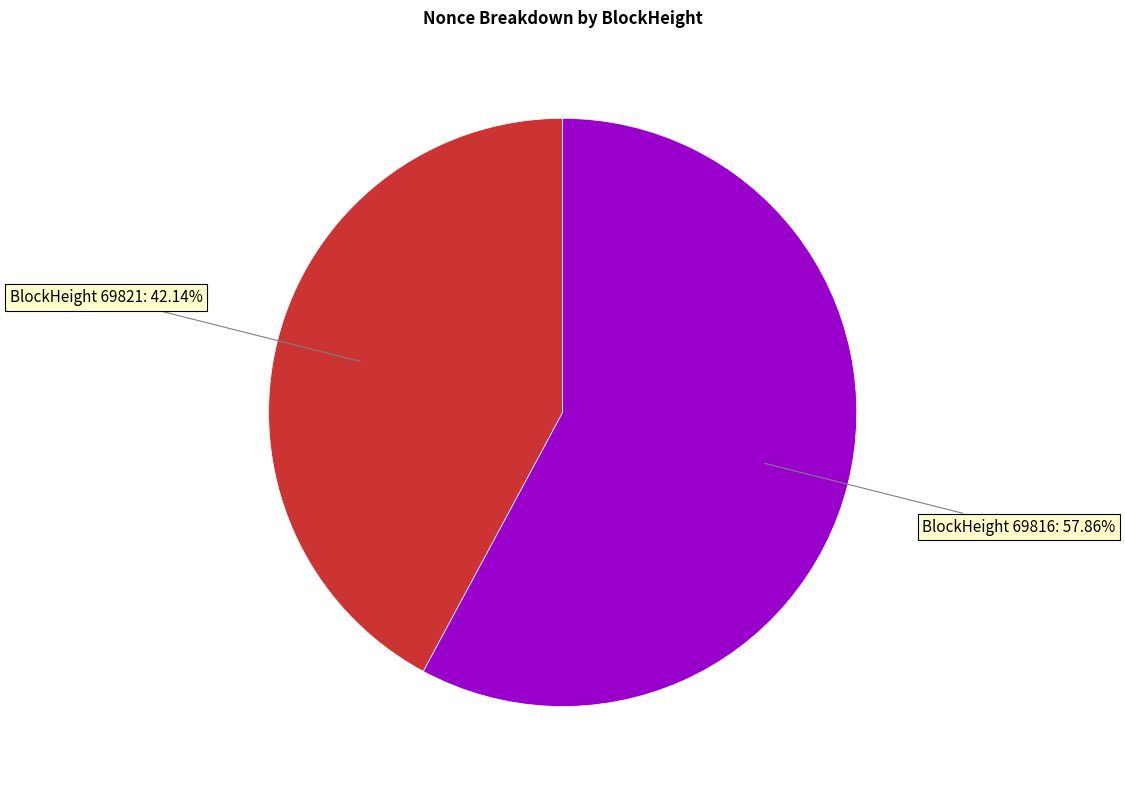

Is there a majority slice in this chart?

Yes